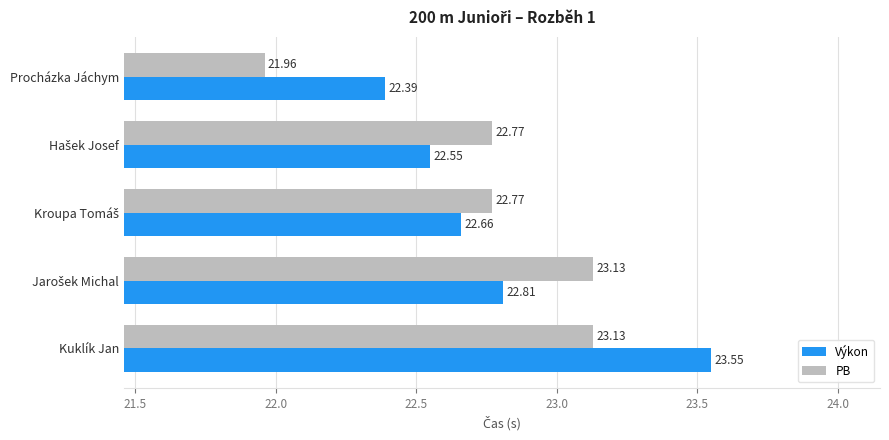

What is the difference between the second highest and minimum values in the PB series?

1.2